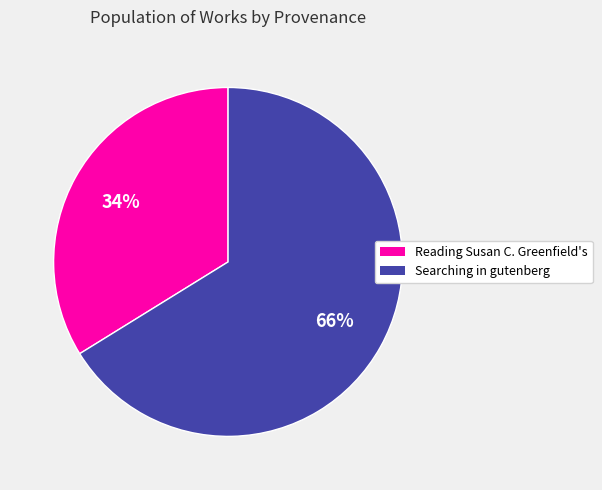

The Searching in gutenberg slice represents 66% of the pie. True or false?

True